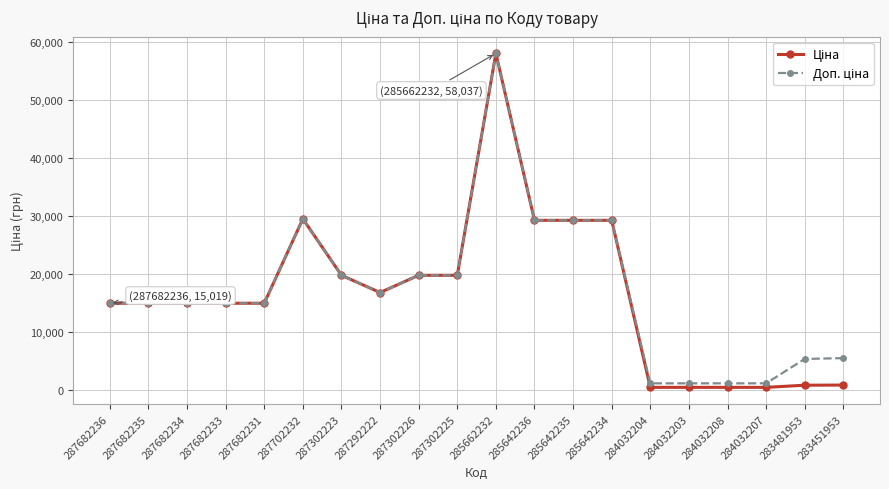

Which label corresponds to the largest value in the chart?

285662232